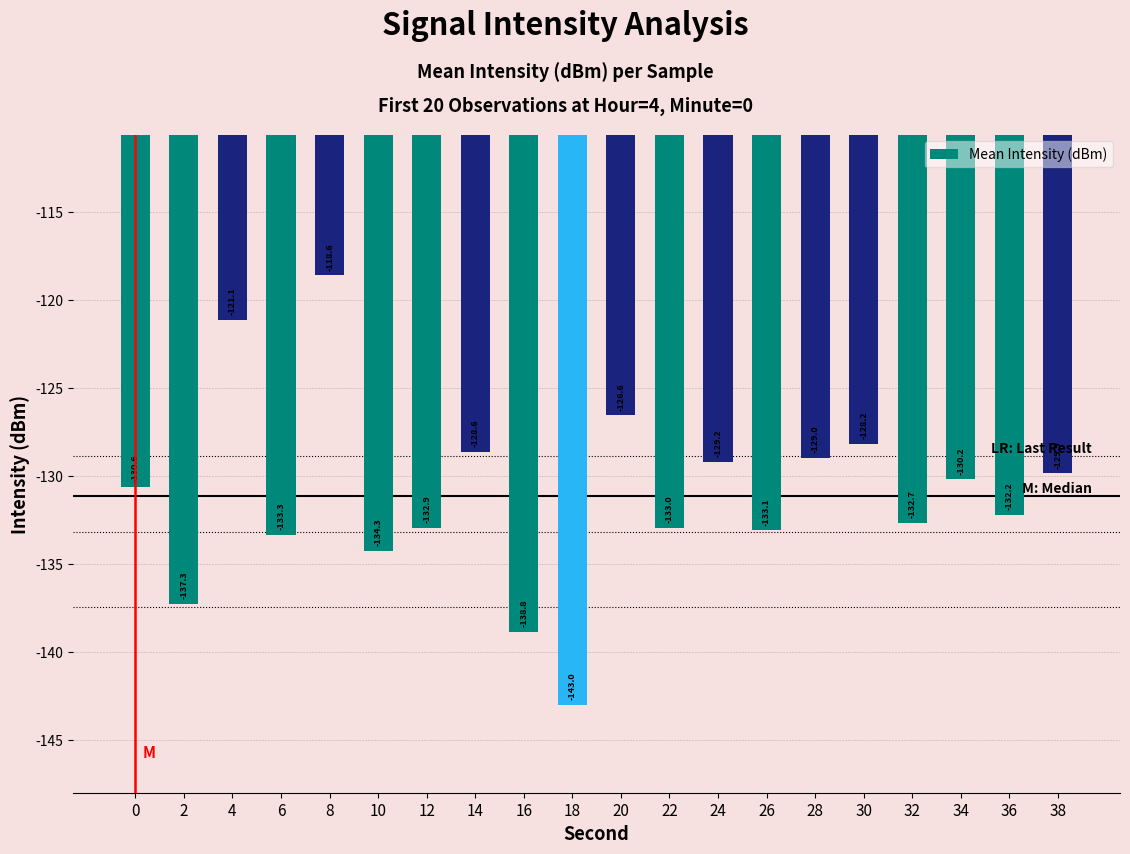

What is the value of the 1st bar from the left?

-130.6